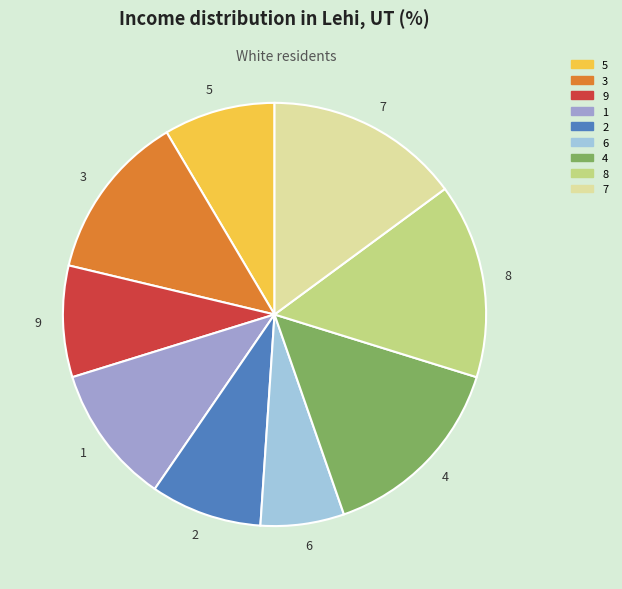

What is the smallest slice in the pie chart?

6